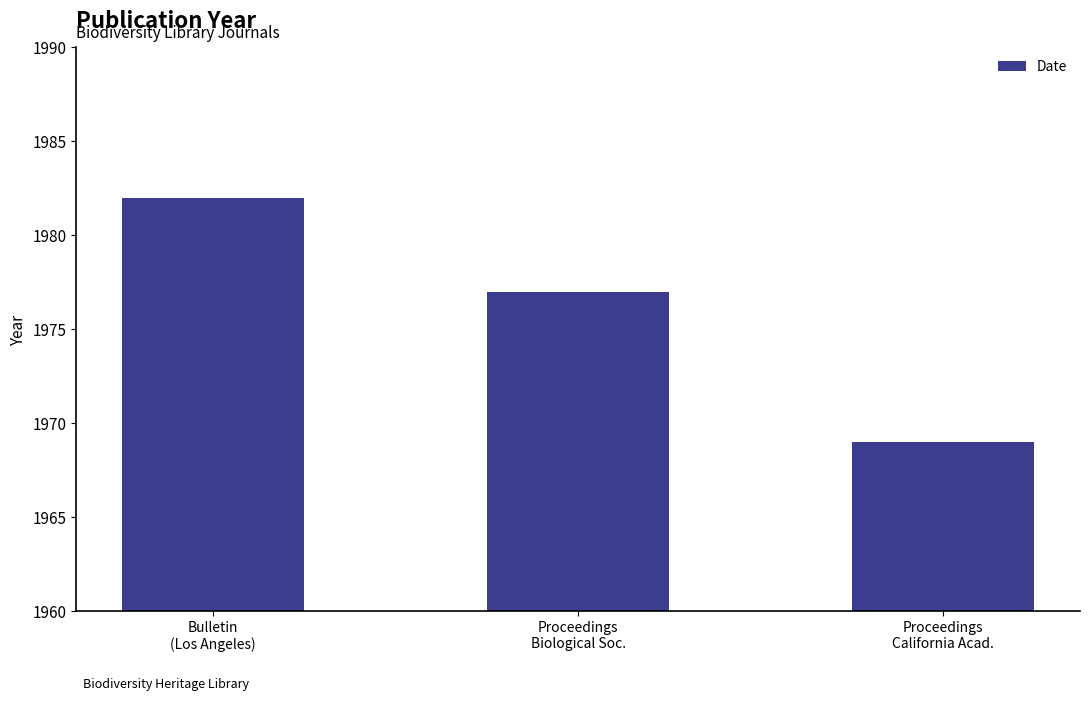

What is the value of the 3rd bar from the left?

1969